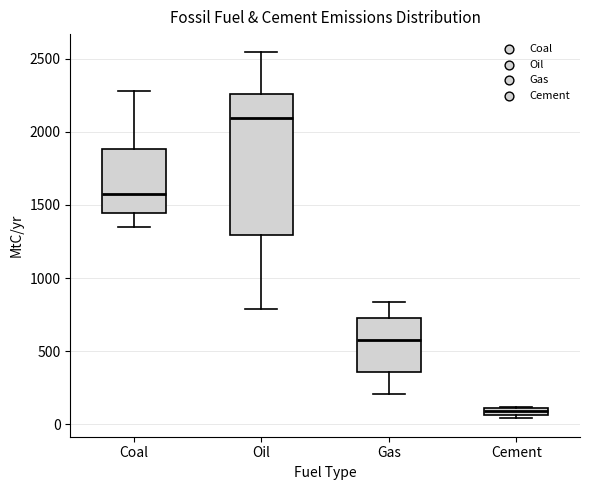

Which box is the tallest, from its lower edge to its upper edge?

Oil